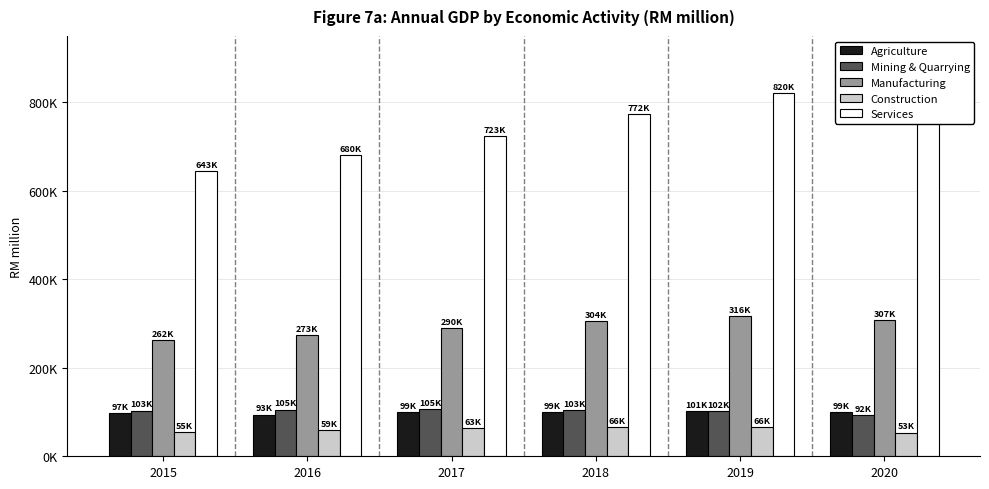

Does the chart contain any negative values?

No